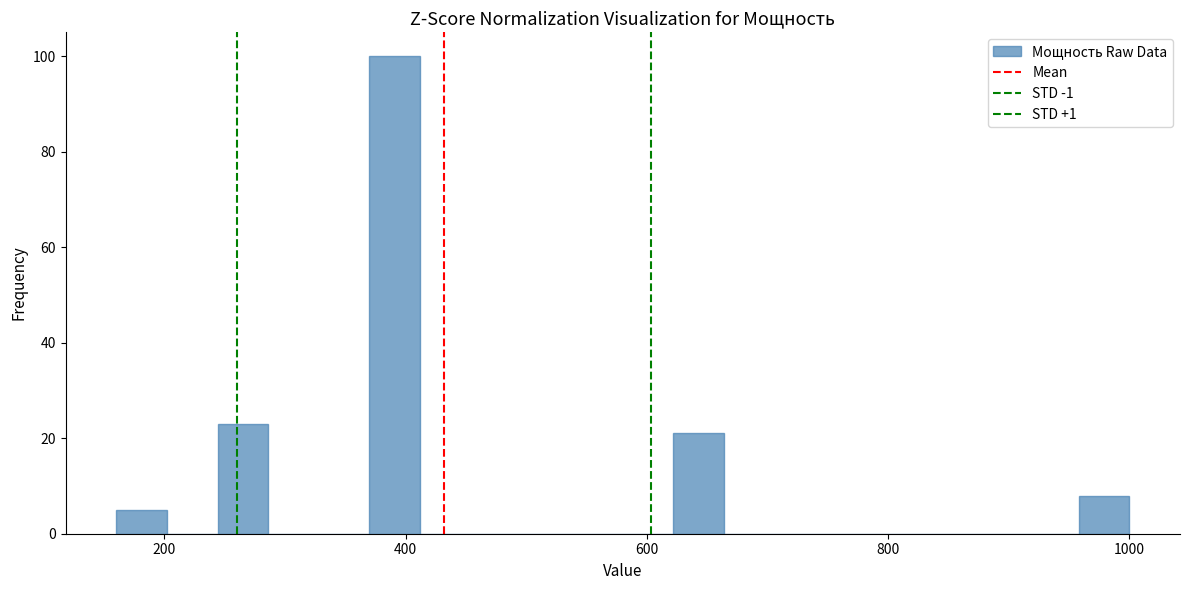

Around what value on the x-axis is the tallest bar? Give the approximate position of its centre, as read against the axis.

400